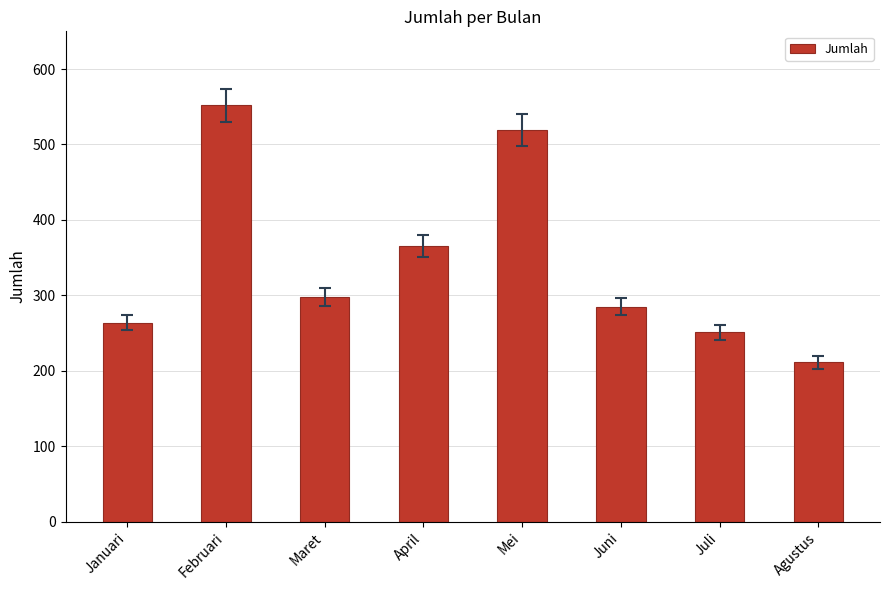

Between Maret and Mei, which is larger?

Mei